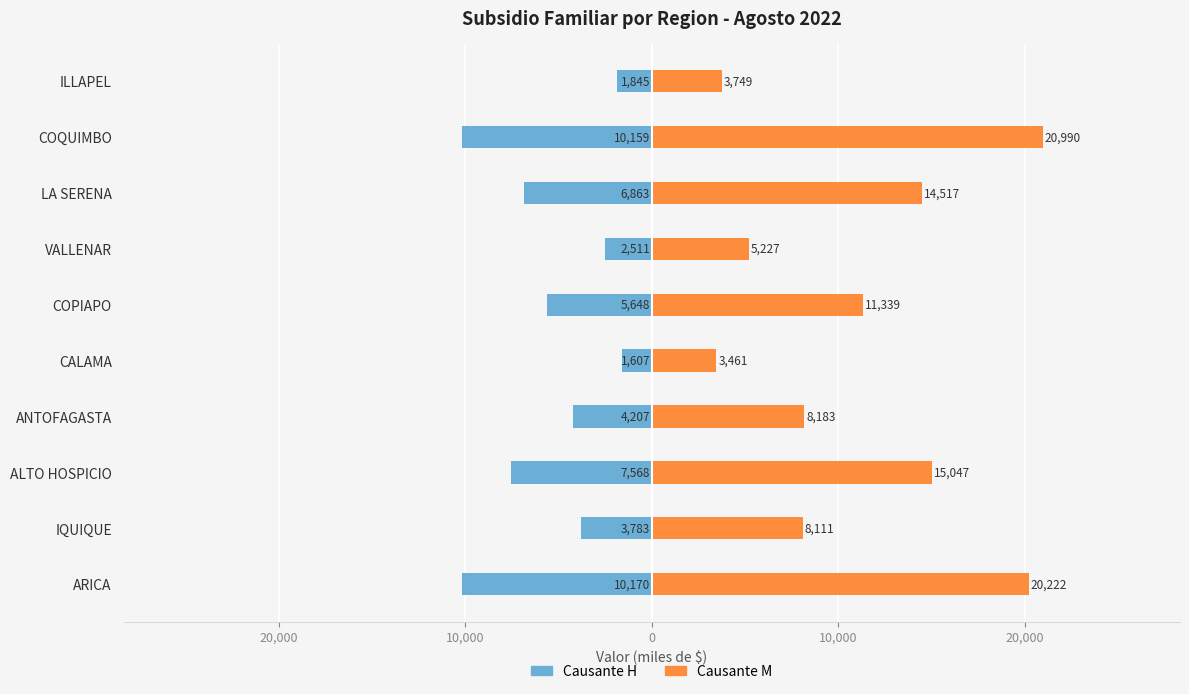

What is the lowest value of the Causante H series?

-10170